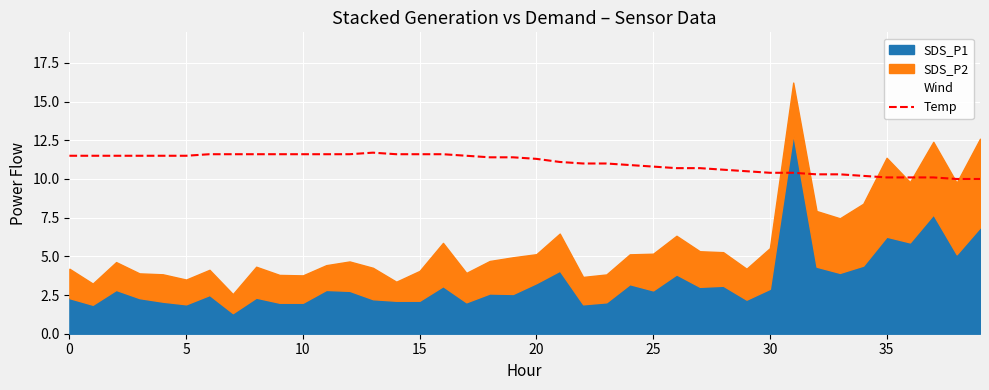

Reading right to left, what are all the values shown in this chart?

10.0	10.0	10.1	10.1	10.1	10.2	10.3	10.3	10.4	10.4	10.5	10.6	10.7	10.7	10.8	10.9	11.0	11.0	11.1	11.3	11.4	11.4	11.5	11.6	11.6	11.6	11.7	11.6	11.6	11.6	11.6	11.6	11.6	11.6	11.5	11.5	11.5	11.5	11.5	11.5